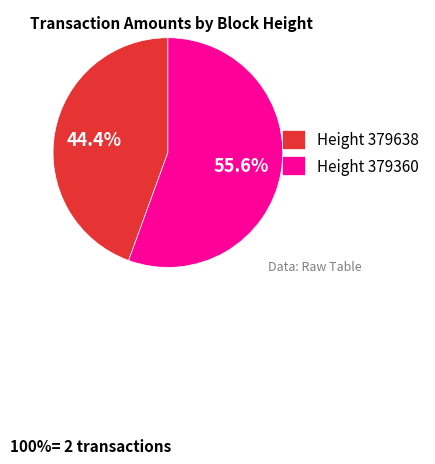

What is the largest slice in the pie chart?

Height 379360